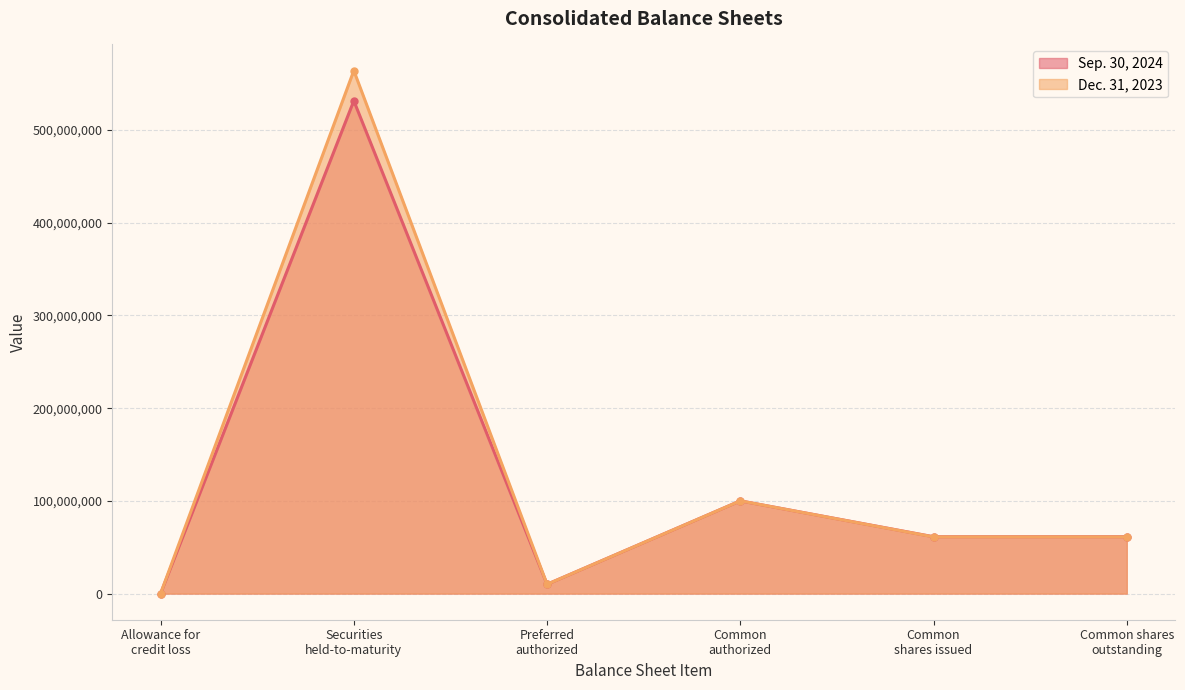

What are all the series names shown in the legend?

Sep. 30, 2024, Dec. 31, 2023